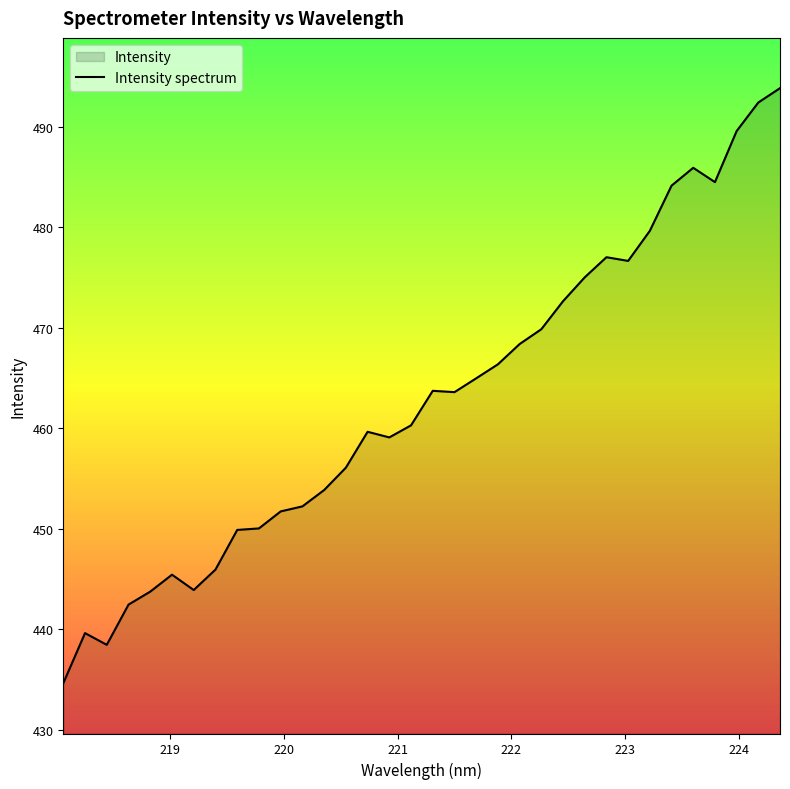

What is the smallest value displayed?

434.7